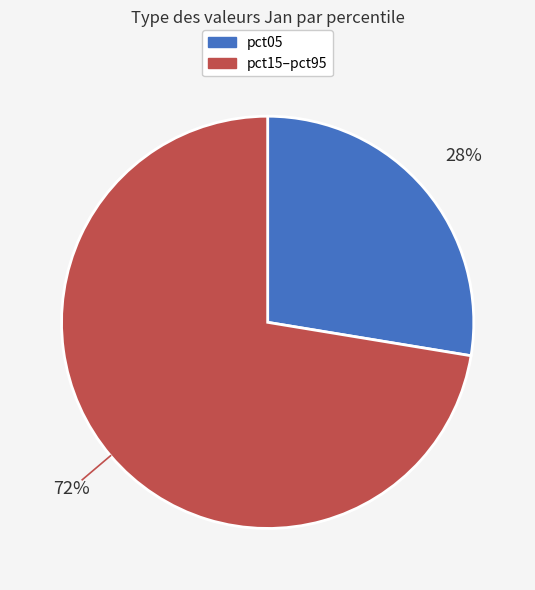

To the nearest percent, what is the average slice percentage?

50%